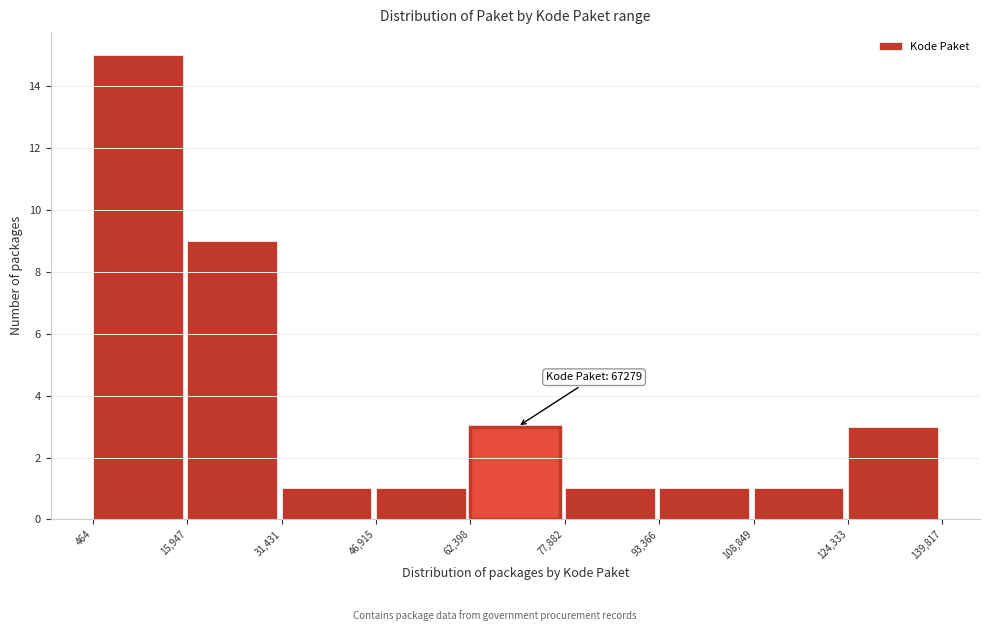

Over which range of the x-axis is the bar tallest?

464 to 15,947